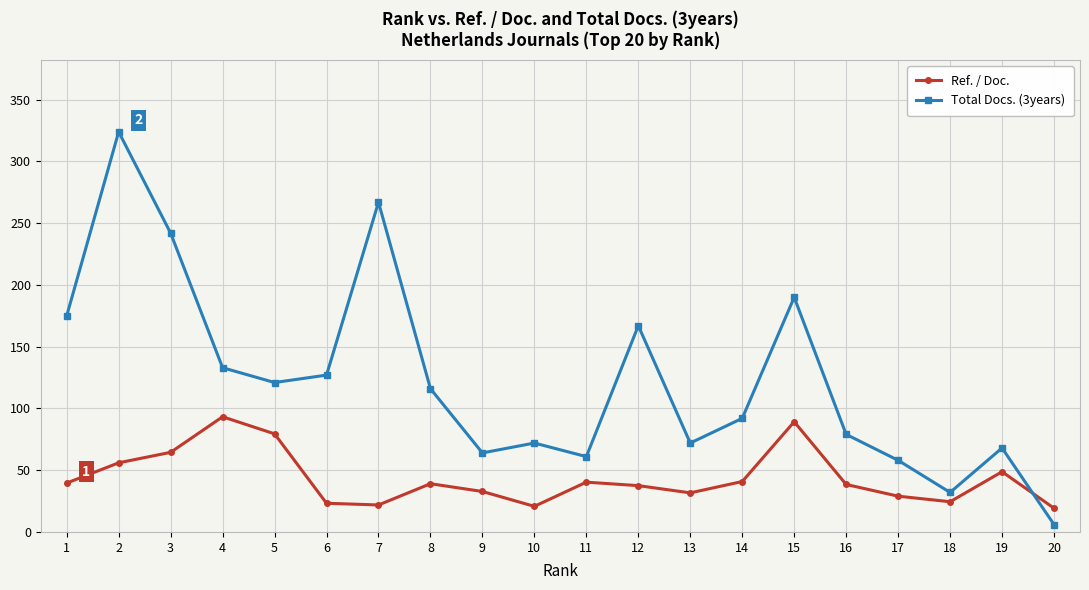

What is the value of the Total Docs. (3years) point at the 4th from the left?

133.0